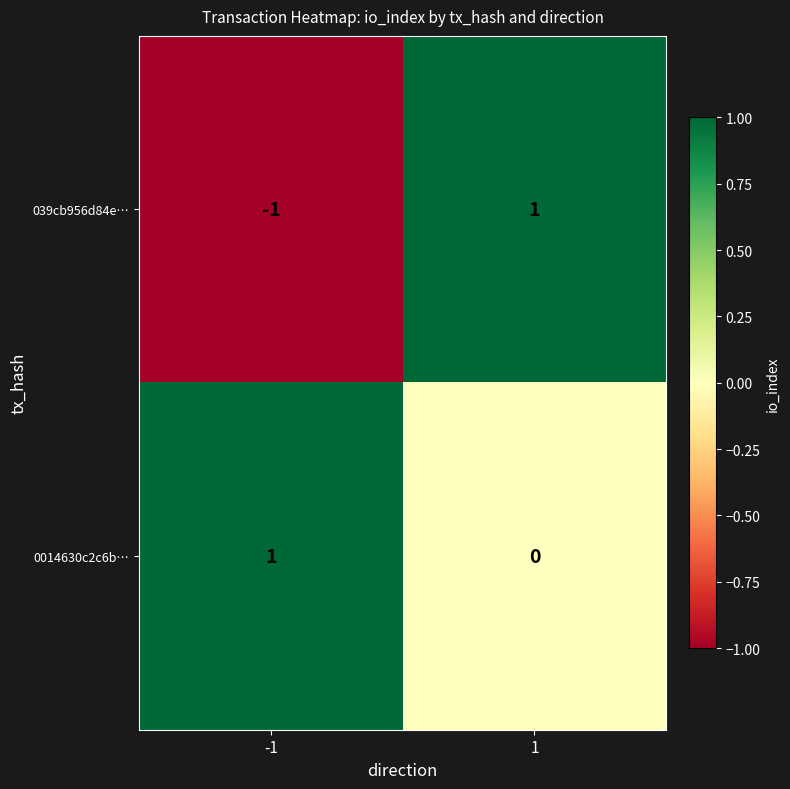

True or false: 0014630c2c6b… has a value of 1 at -1.

True